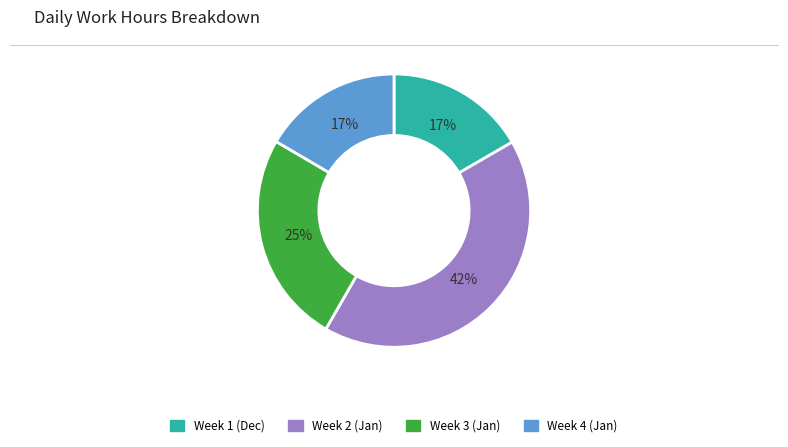

Which has a higher value, Week 4 (Jan) or Week 3 (Jan)?

Week 3 (Jan)